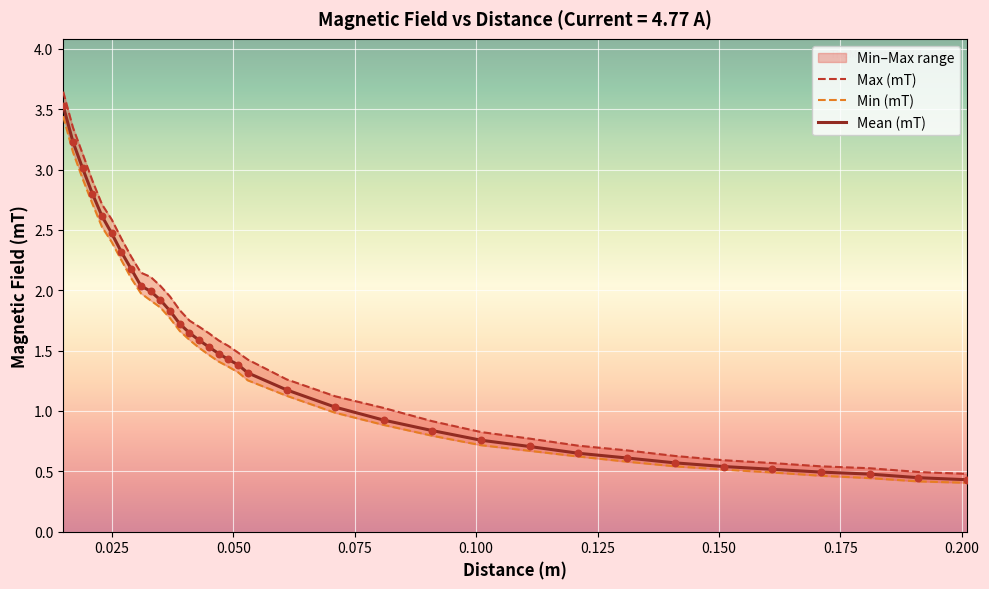

At how many categories does at least one series exceed 3?

3